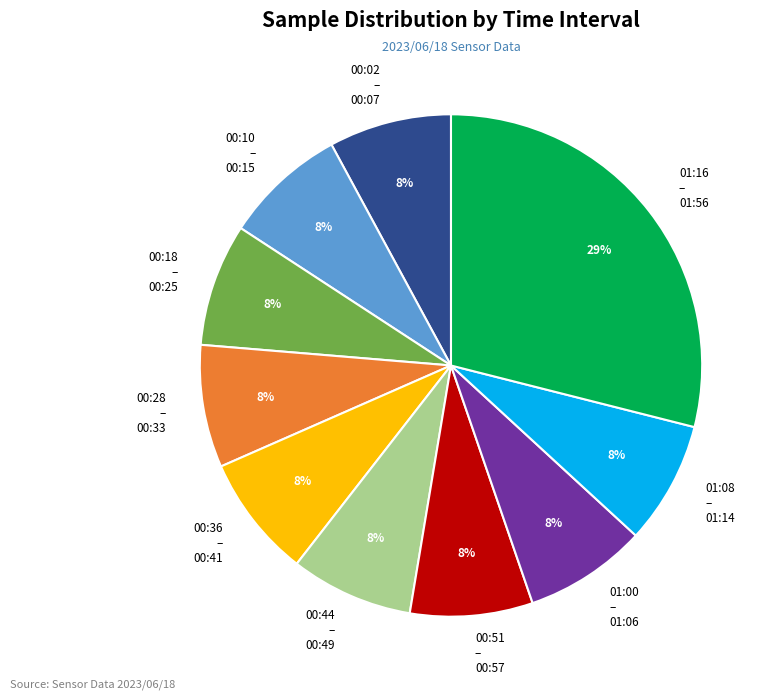

Approximately how many times larger is the value at 00:51 – 00:57 compared to 00:10 – 00:15?

1.0